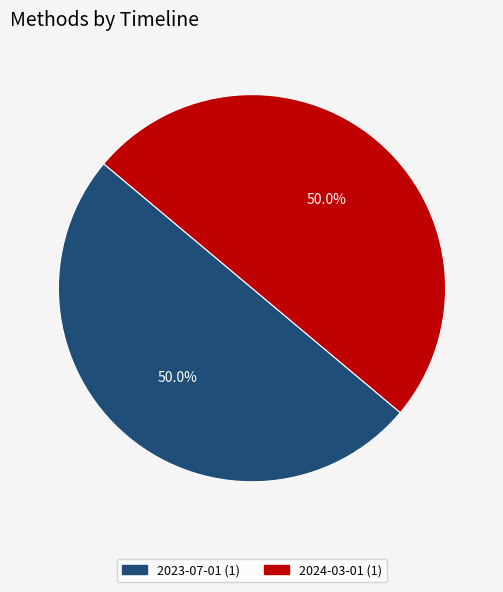

How many slices are in this pie chart?

2